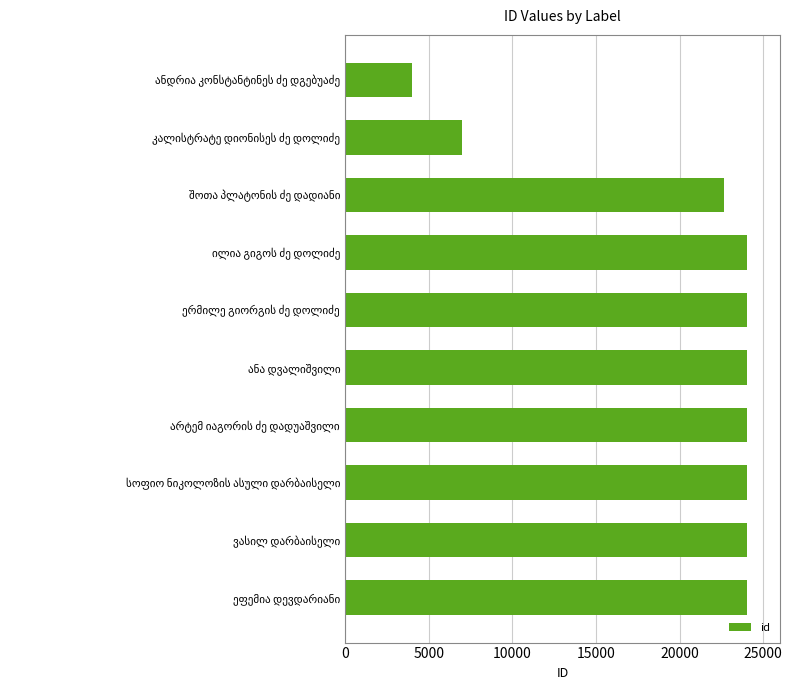

How many values are below 24031?

5